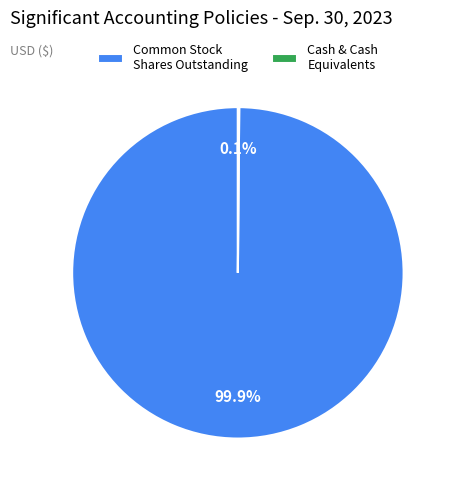

Which category has the biggest portion of the pie?

Common Stock Shares Outstanding